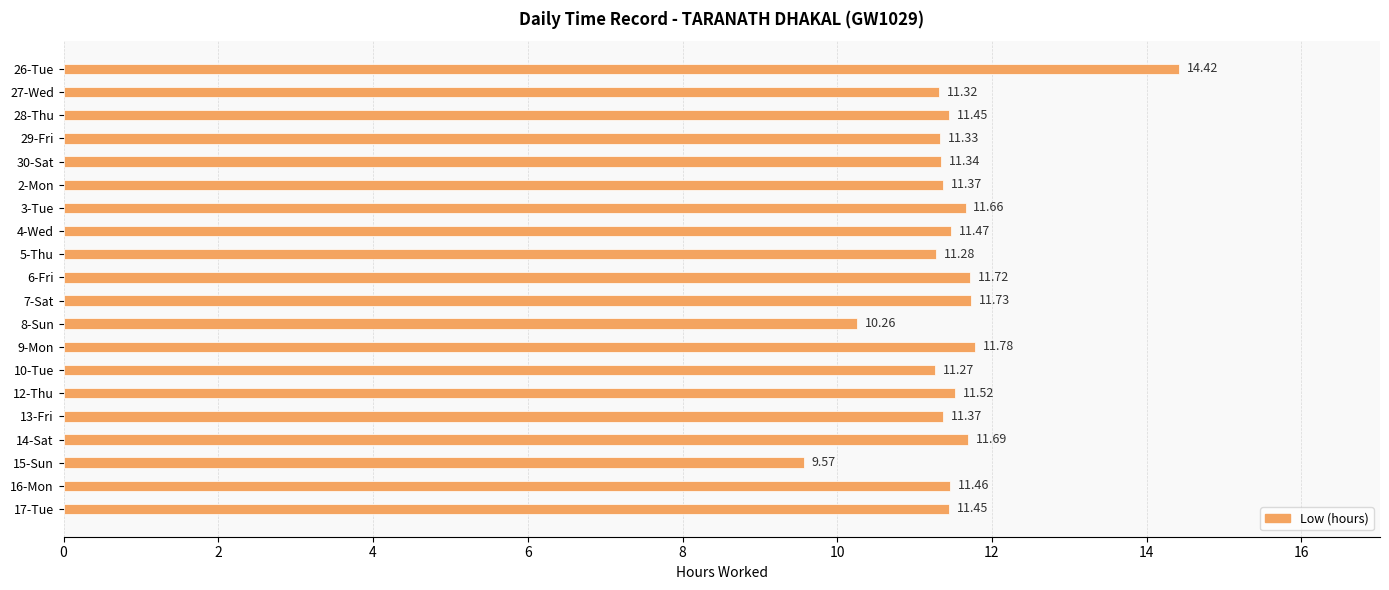

How many data points are above 11?

18